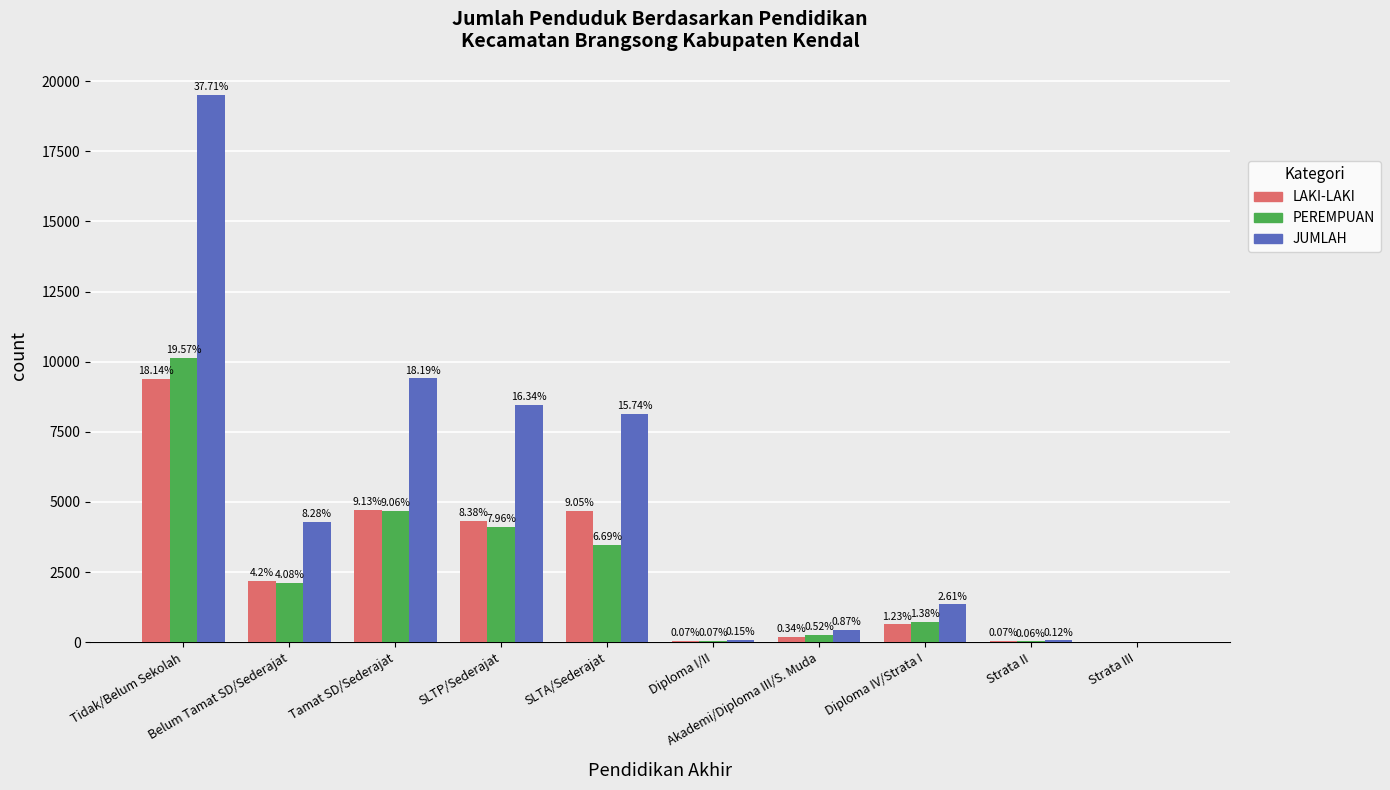

Reading right to left, extract all data points from this chart.

LAKI-LAKI: 1	34	636	178	37	4680	4333	4719	2173	9377
PEREMPUAN: 0	29	716	270	38	3457	4114	4684	2107	10120
JUMLAH: 1	63	1352	448	75	8137	8447	9403	4280	19497